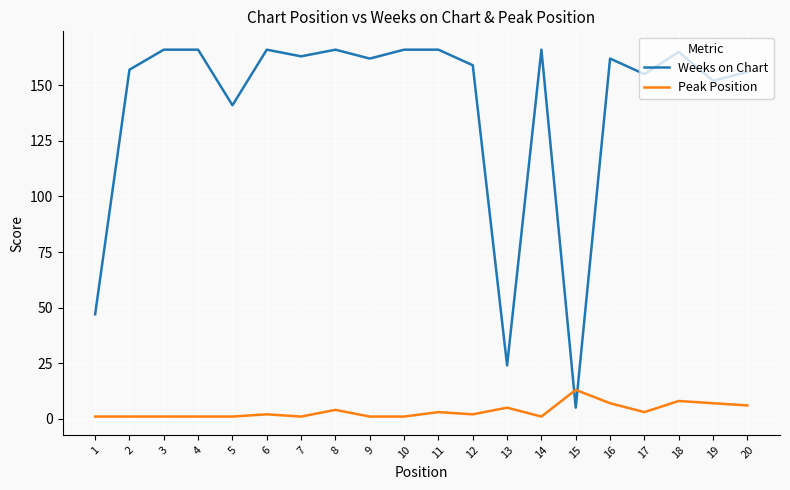

True or false: Weeks on Chart has a value of 61 at 10.

False